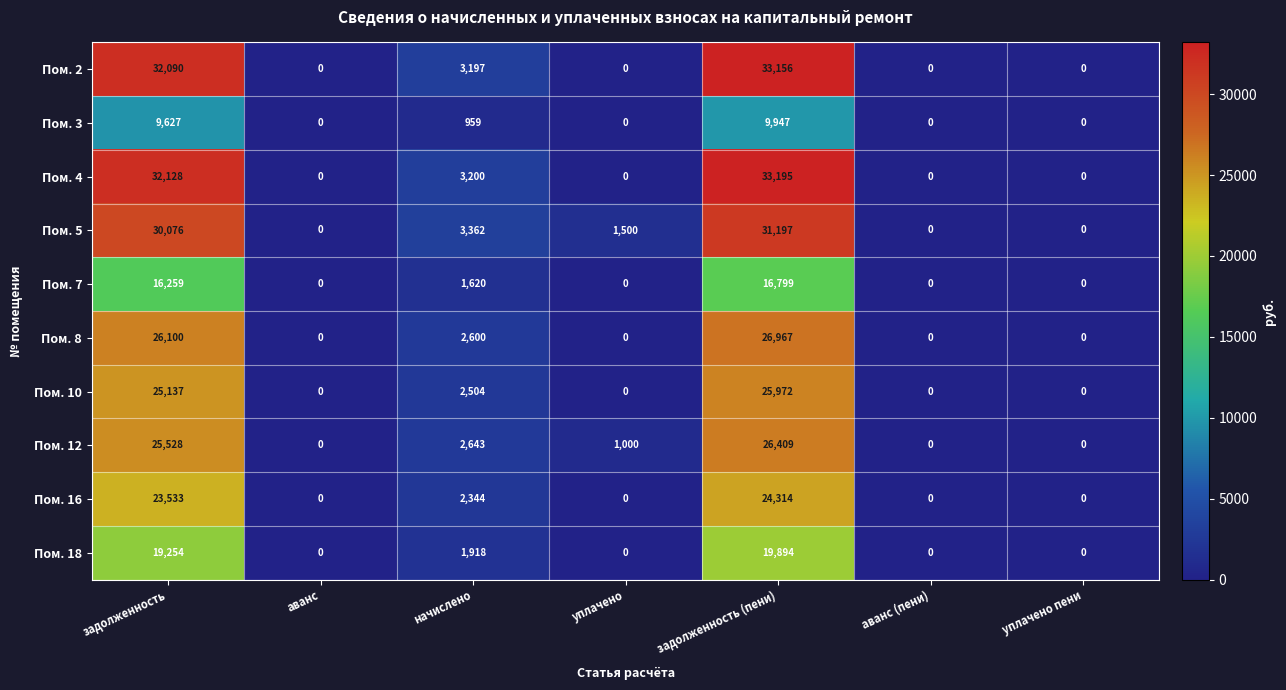

True or false: Пом. 12 has a value of 1323 at уплачено.

False